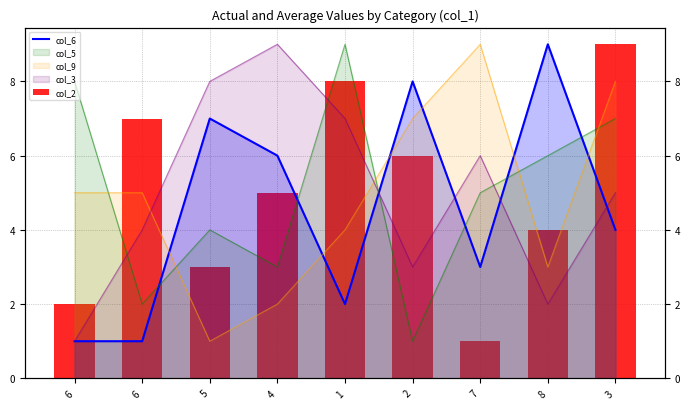

Which label corresponds to the largest value in the chart?

8